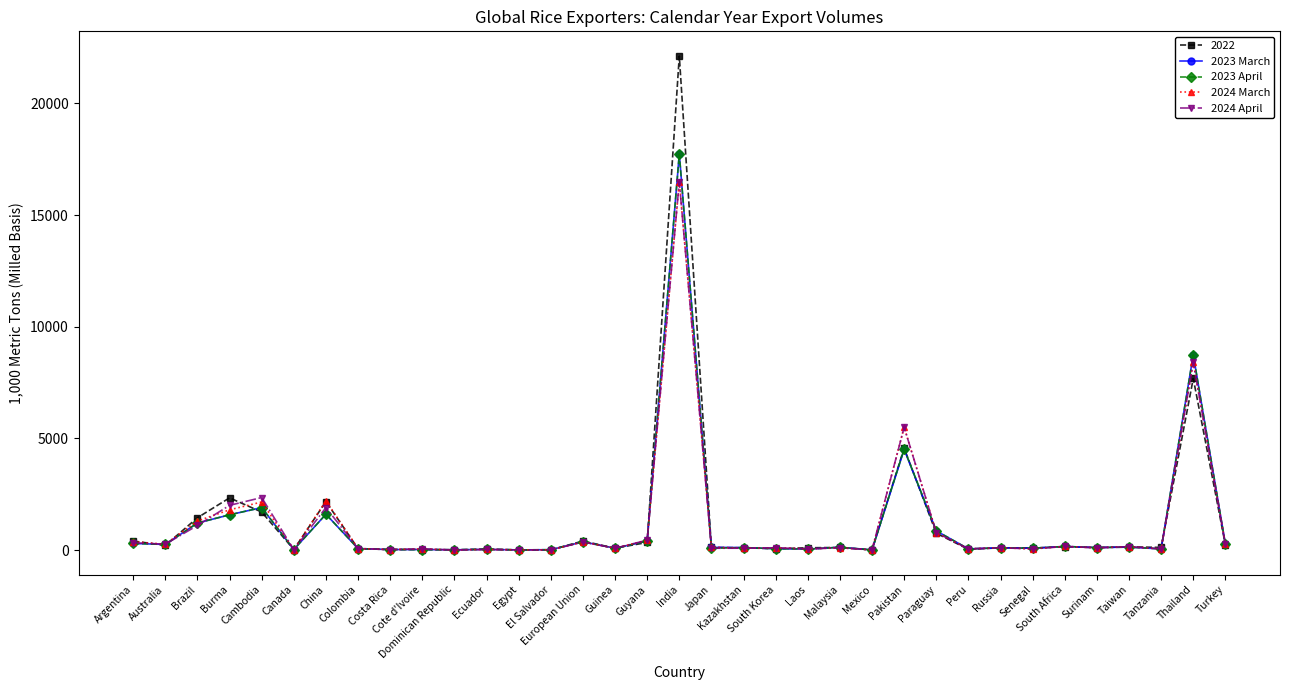

True or false: 2022 has more than 0 interior local peaks.

True